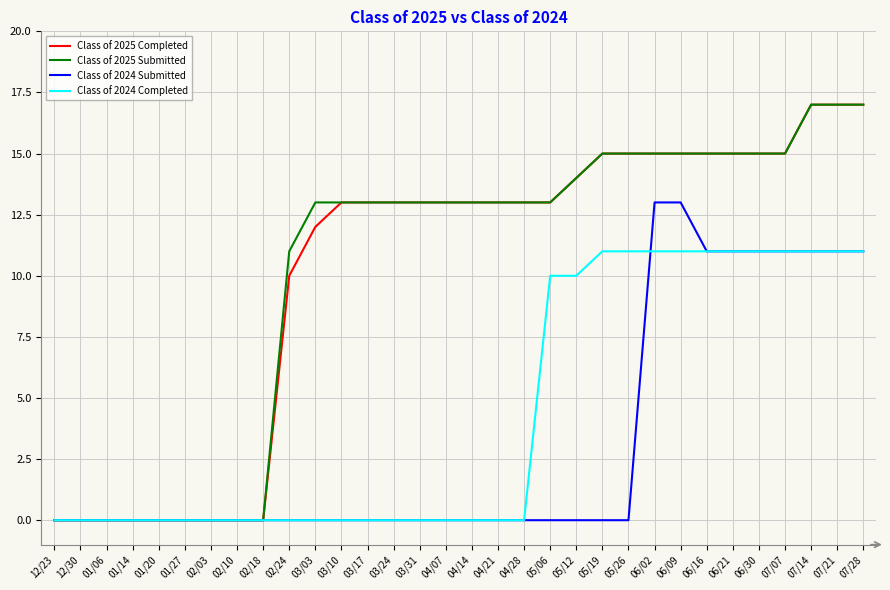

What is the maximum value for Class of 2024 Submitted?

13